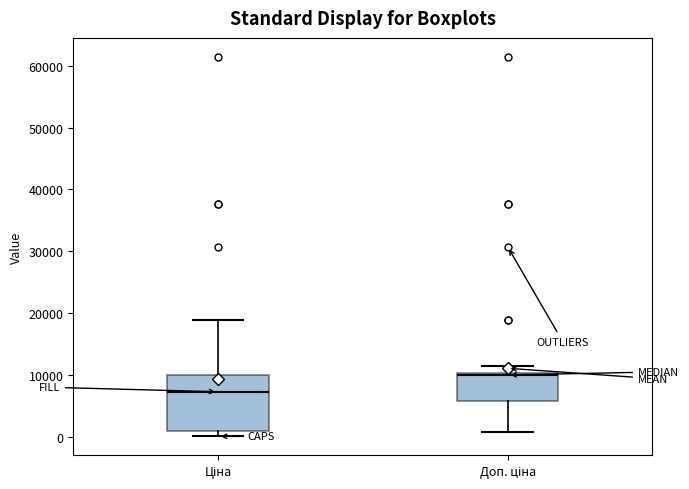

Where does the upper whisker of the box for Доп. ціна end on the y-axis? The values are not printed on the chart, so give them approximately, as read against the axis.

11000